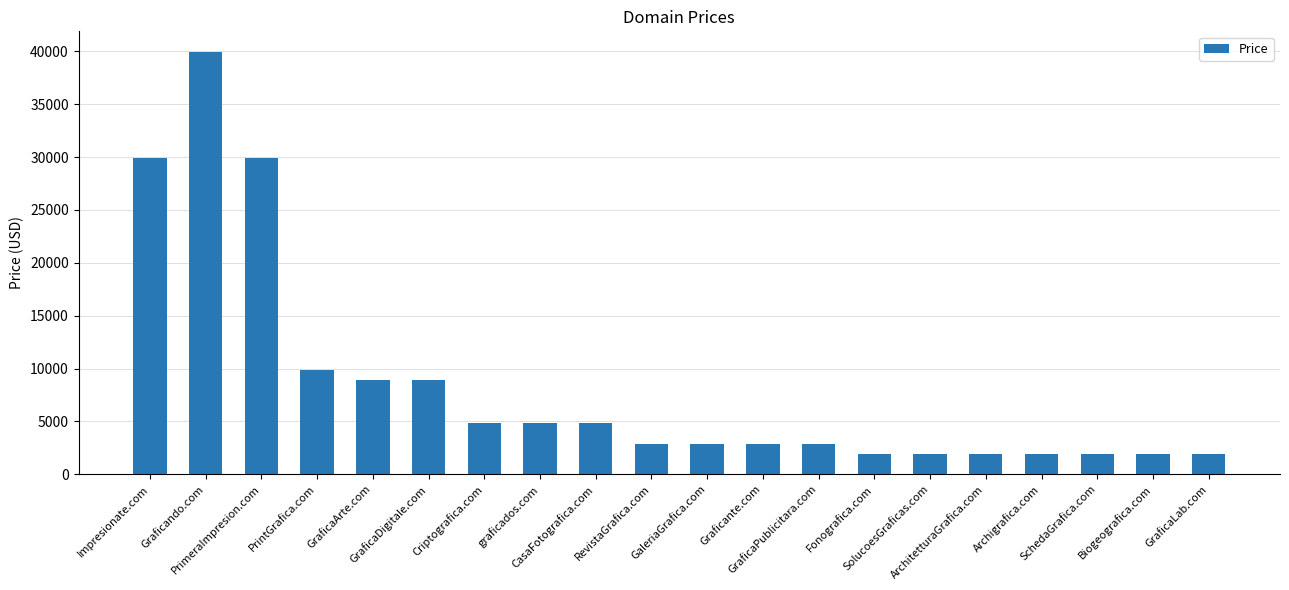

At which category does the chart reach its peak across all series?

Graficando.com